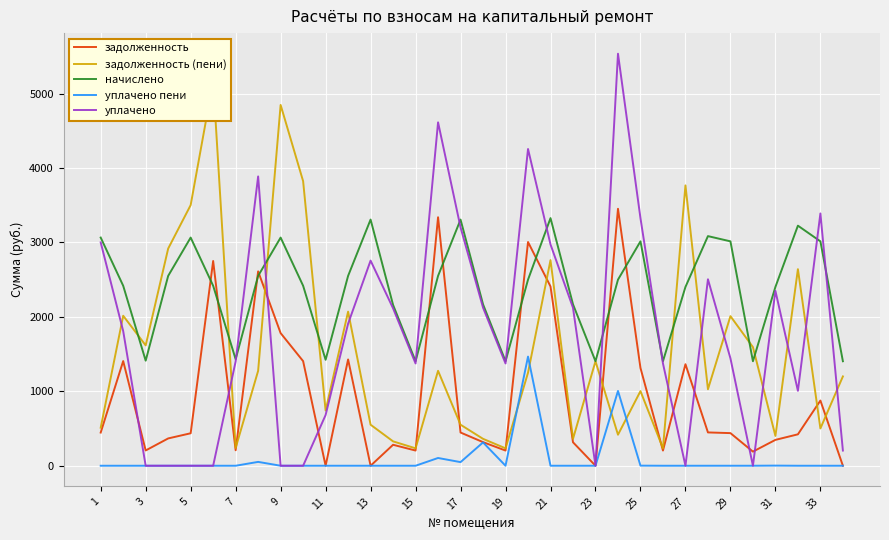

What is the highest value of the начислено series?

3326.7